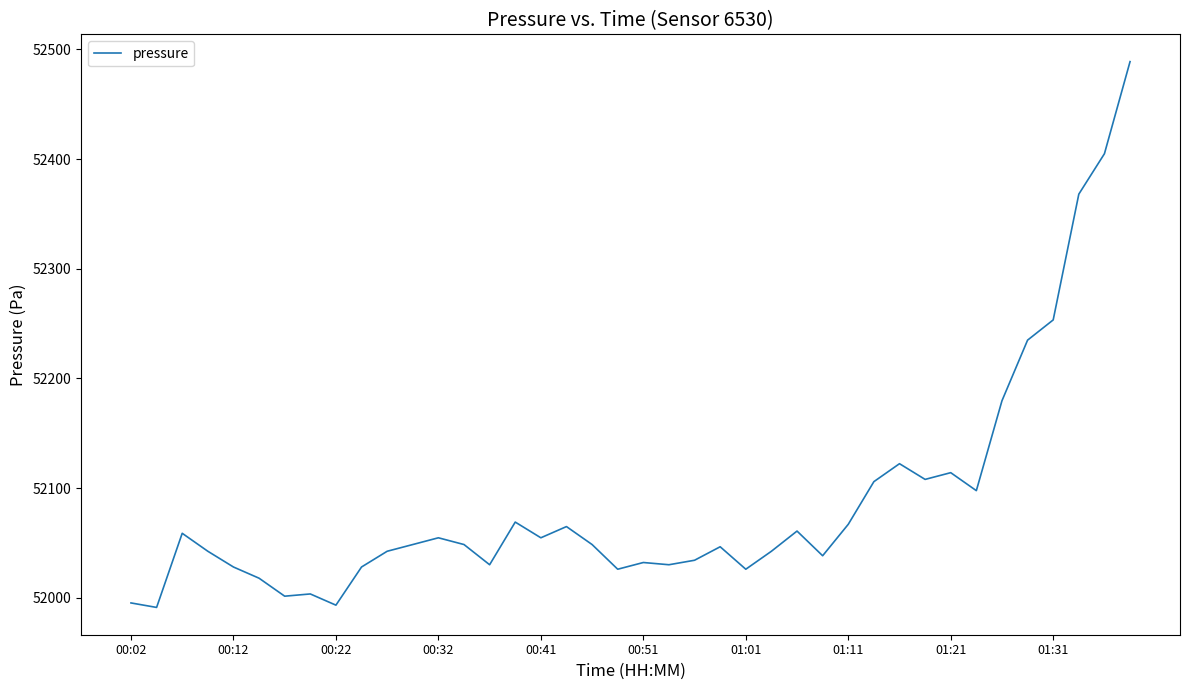

What is the smallest value displayed?

51991.3